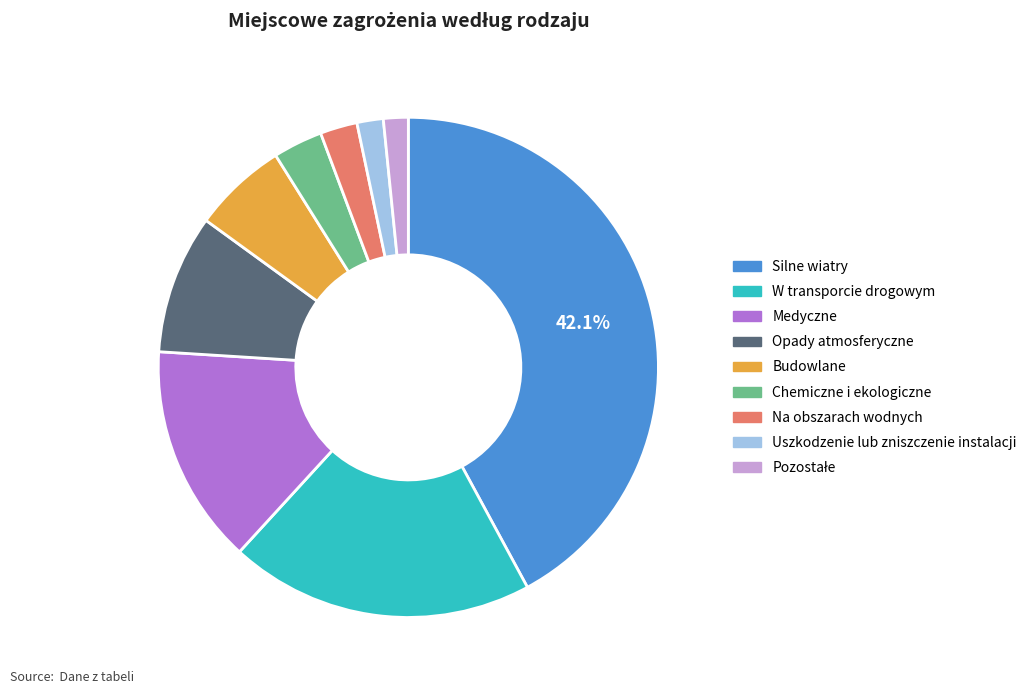

Which category has the biggest portion of the pie?

Silne wiatry